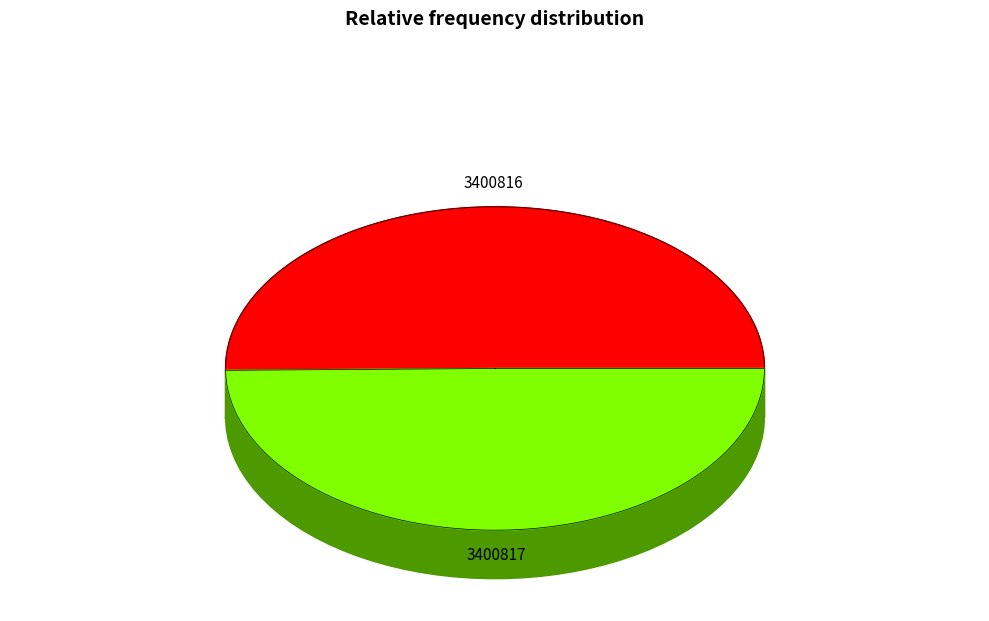

Is the sum of 3400817 and 3400816 greater than half?

Yes